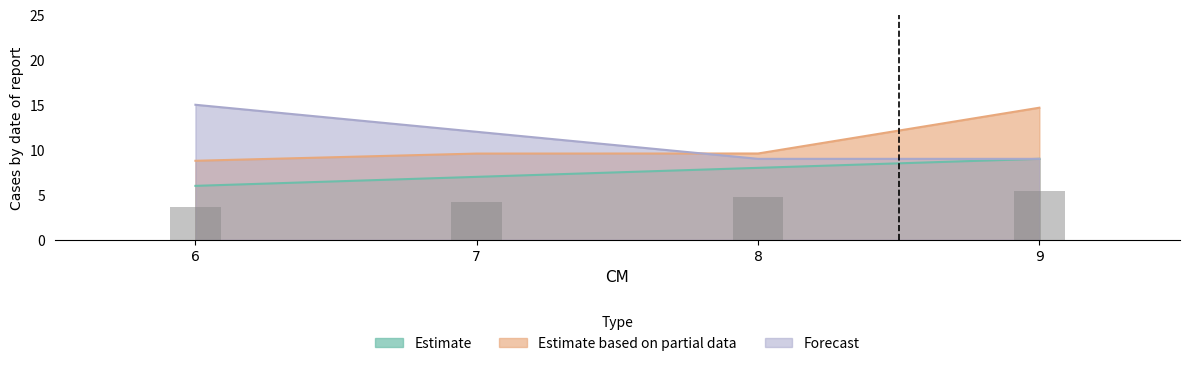

At which category does the chart reach its peak across all series?

6